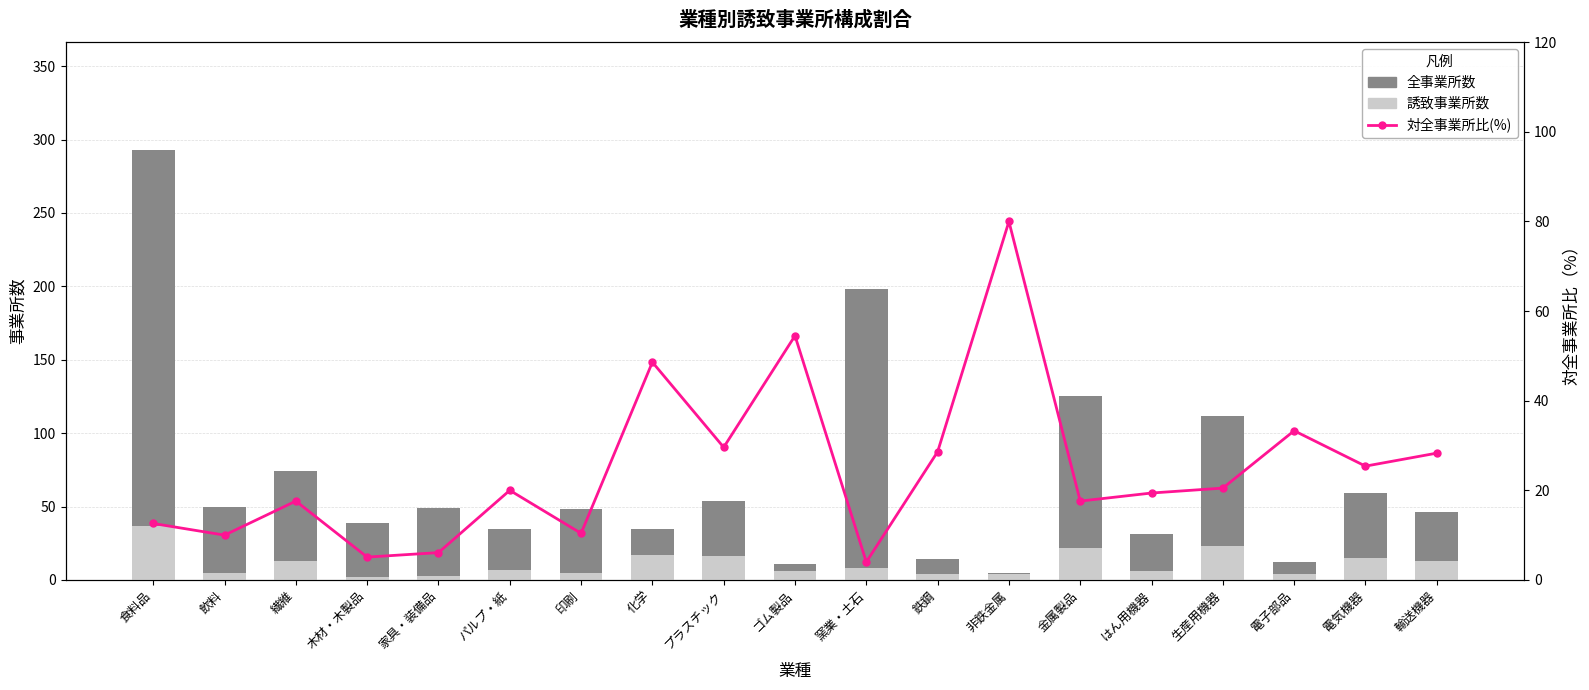

Which series has the largest range (max minus min)?

全事業所数